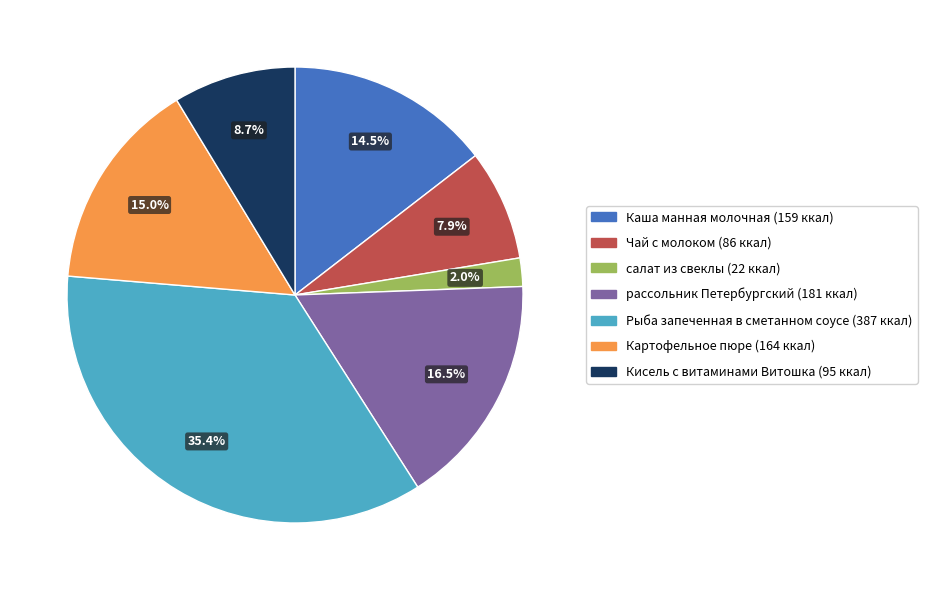

How many slices are in this pie chart?

7